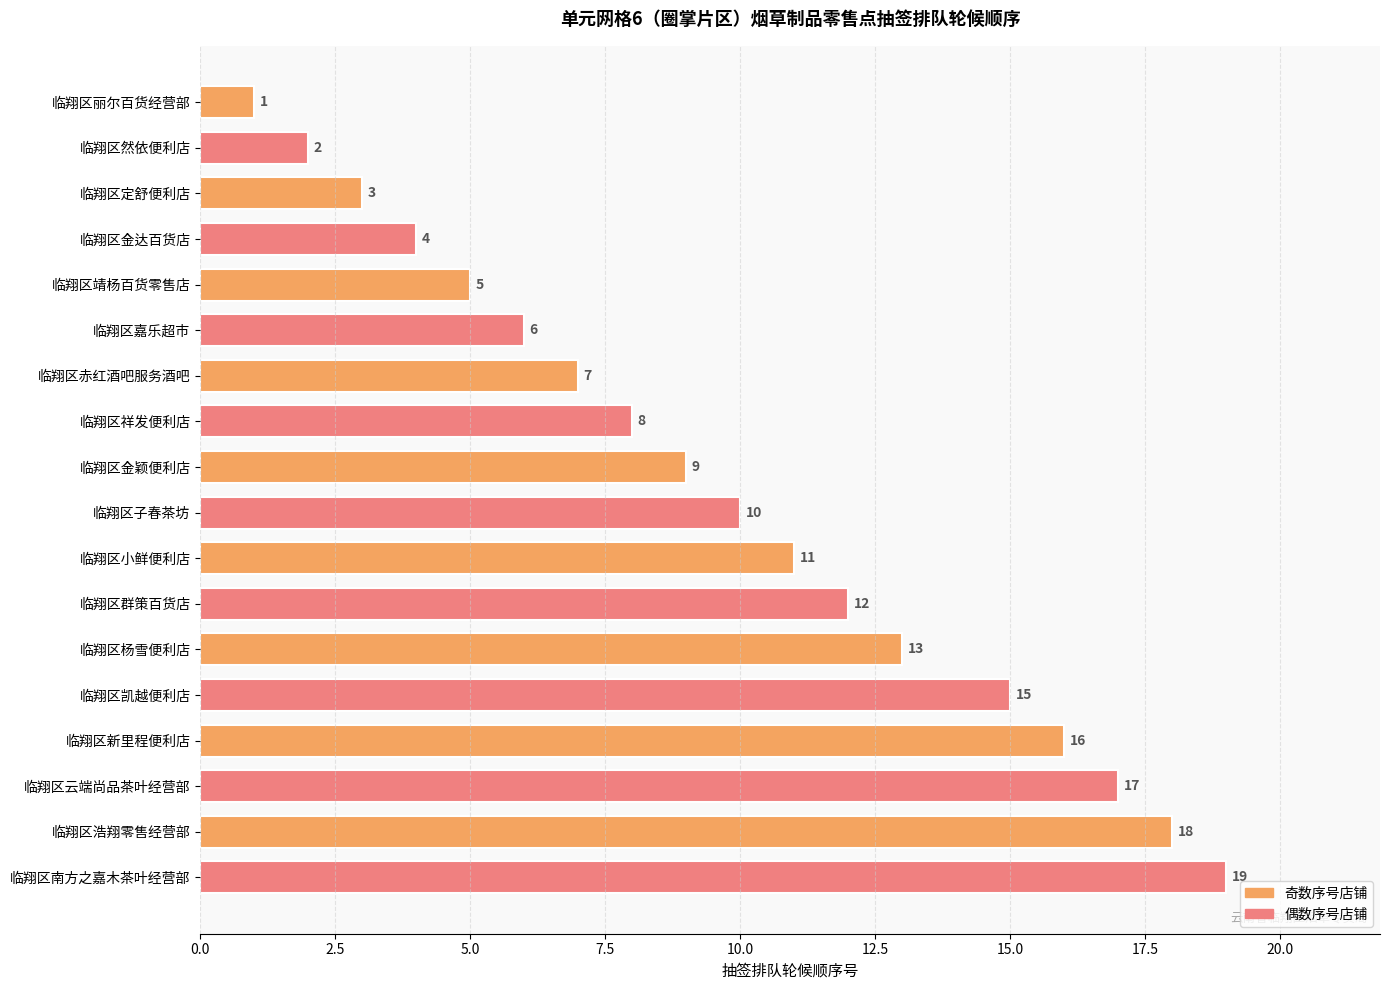

What value does the data have at 临翔区新里程便利店?

16